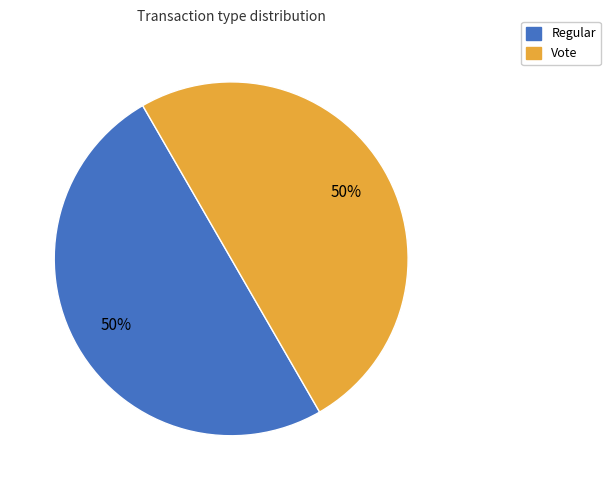

What is the ratio of the value at Regular to the value at Vote?

1.0